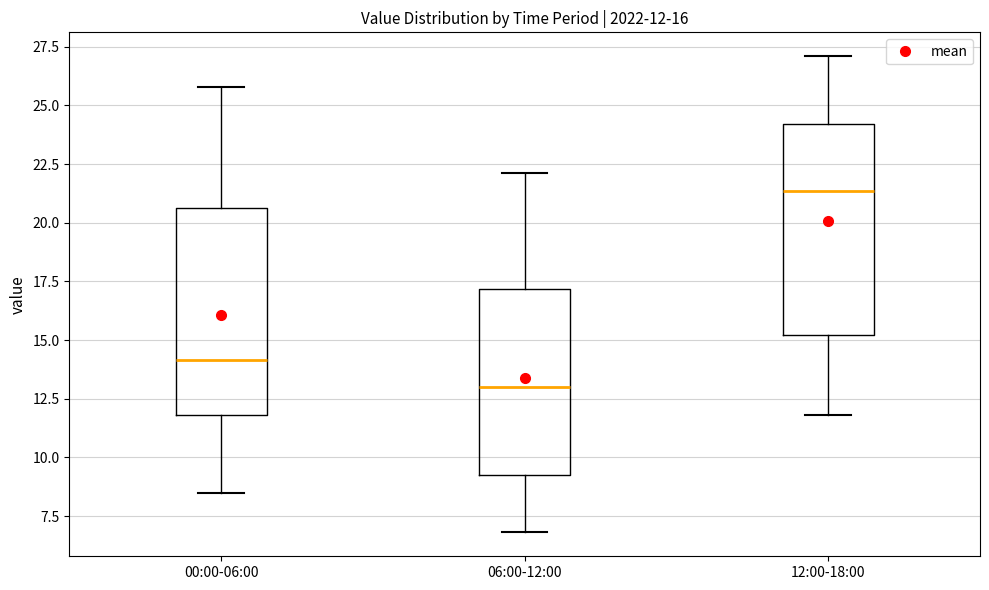

Which box's median line is the lowest?

06:00-12:00